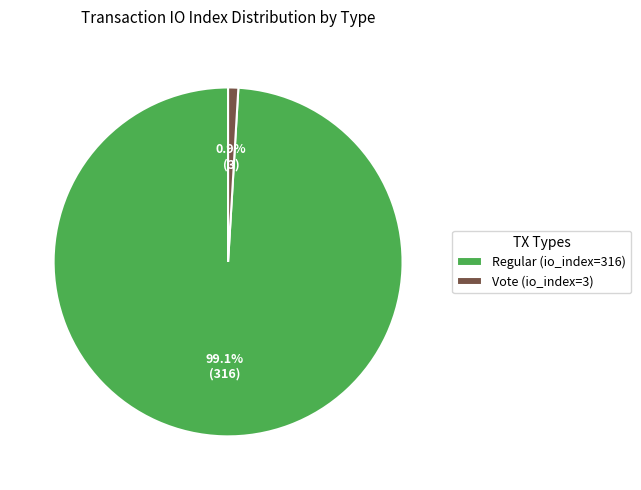

Which category has the biggest portion of the pie?

Regular (io_index=316)